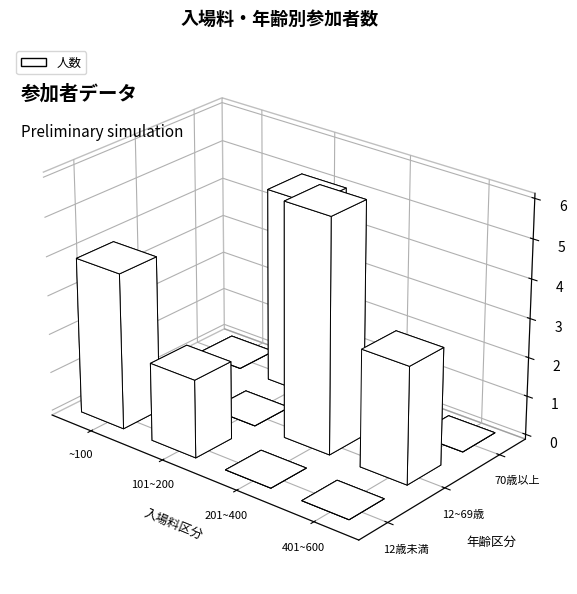

How many distinct data groups are displayed?

1